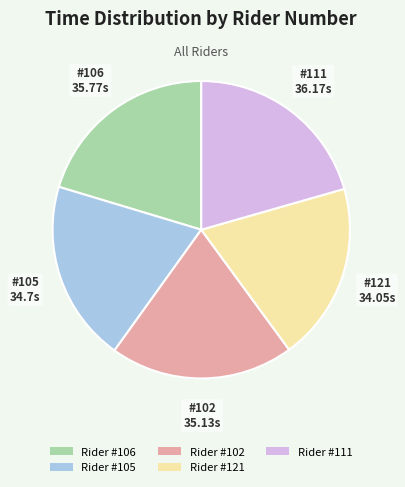

What is the ratio of the value at Rider #111 to the value at Rider #106?

1.0